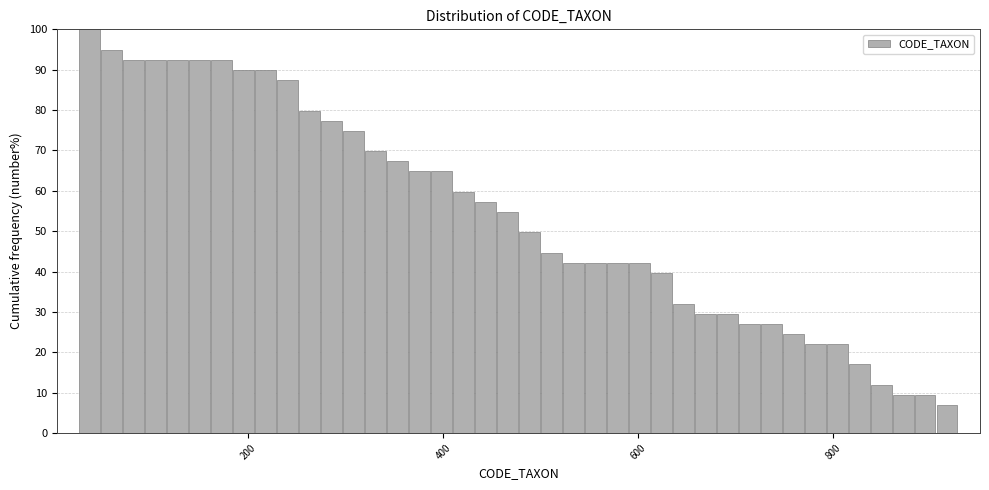

Read against the x-axis, roughly where is the centre of the tallest bar?

40